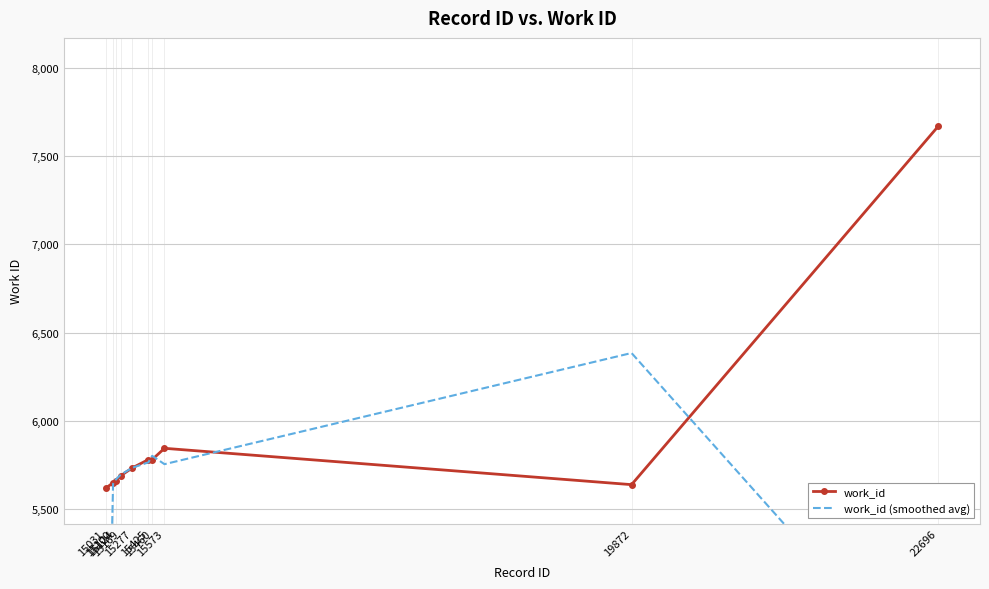

Reading right to left, list all the values displayed in this chart.

work_id: 7670.0	5638.0	5844.0	5780.0	5780.0	5733.0	5688.0	5661.0	5649.0	5617.0
work_id (smoothed avg): 4436.0	6384.0	5754.0	5801.3	5764.3	5733.7	5694.0	5666.0	5642.3	3755.3